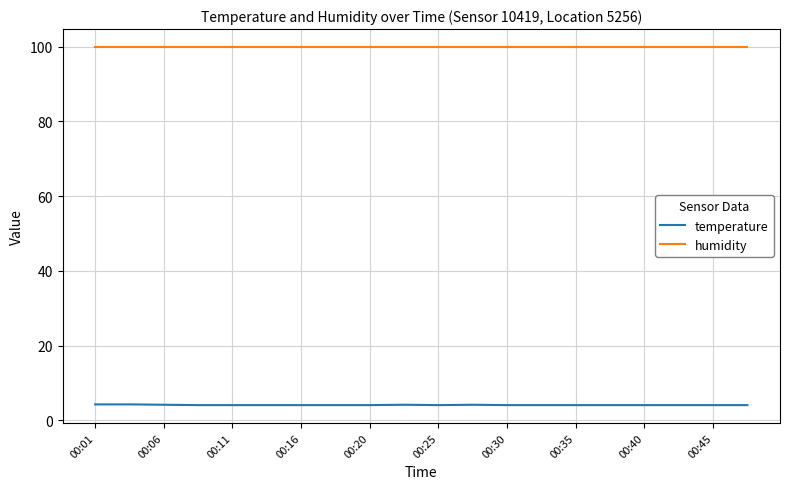

True or false: humidity and temperature cross at least once.

False